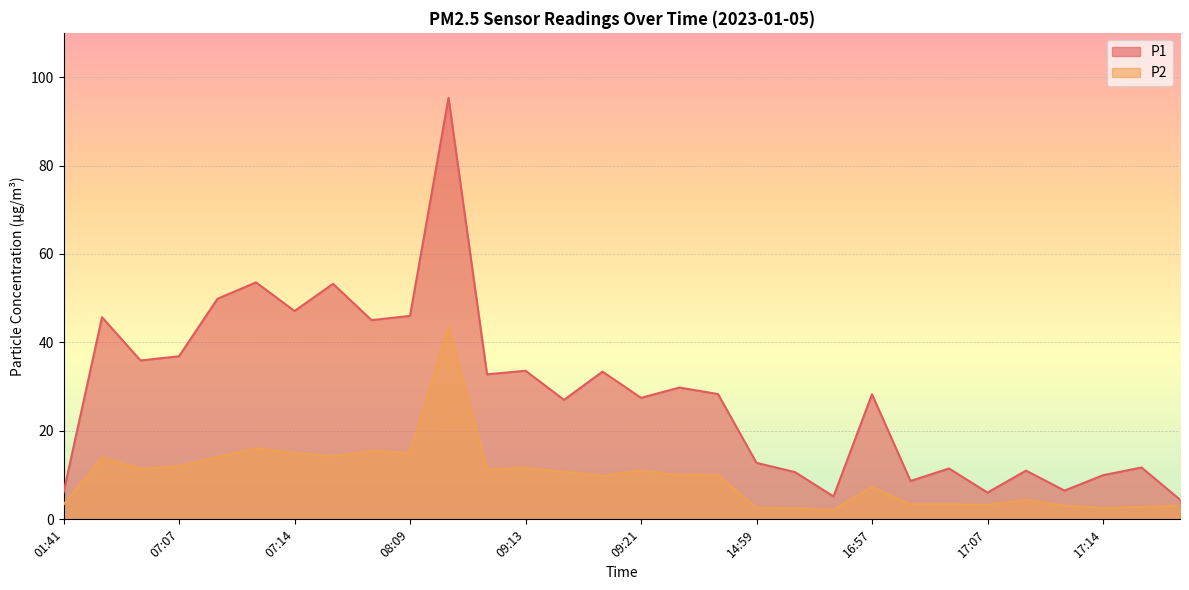

What is the value of the P1 point at the 23rd from the left?

8.7